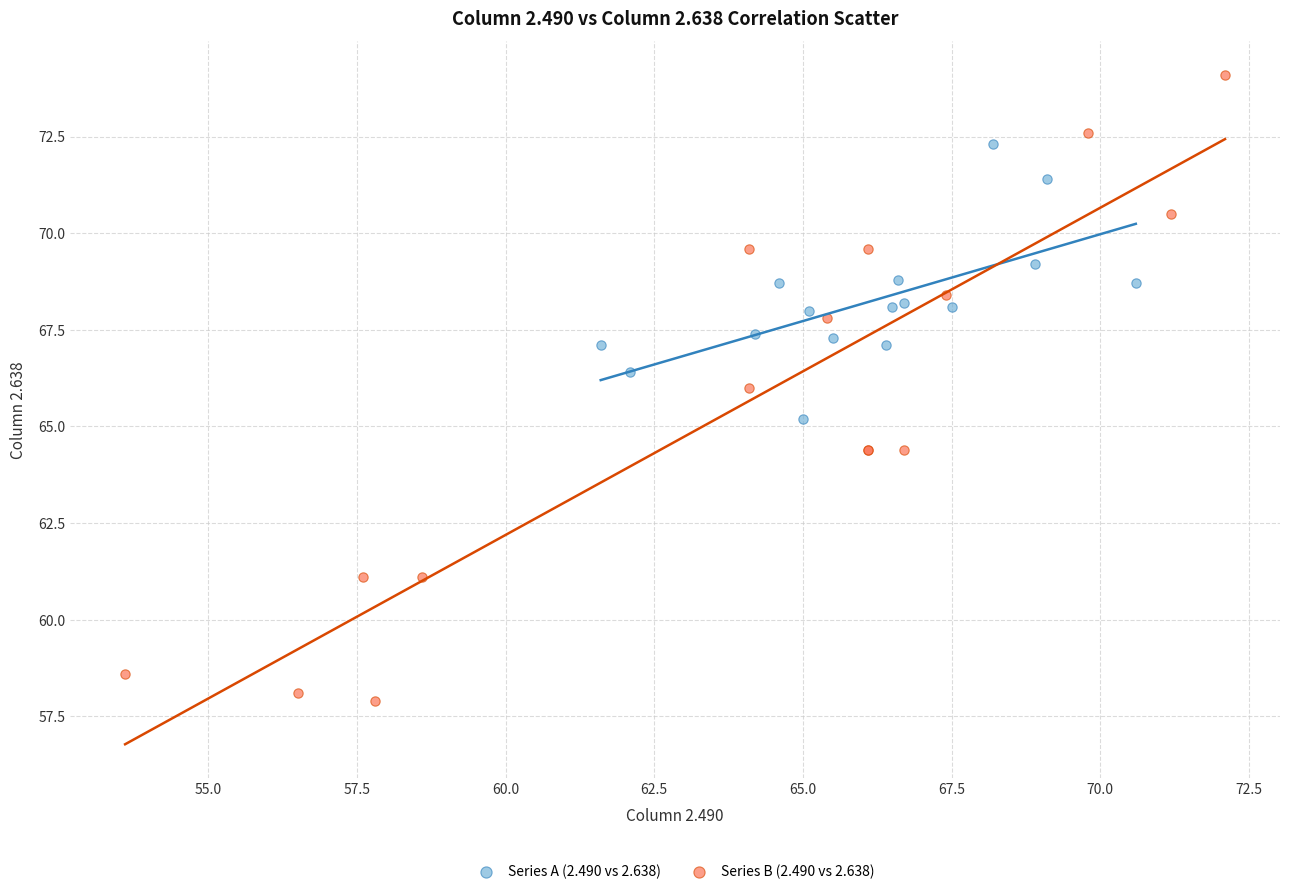

Which series has the largest Y range (max minus min)?

Series B (2.490 vs 2.638)